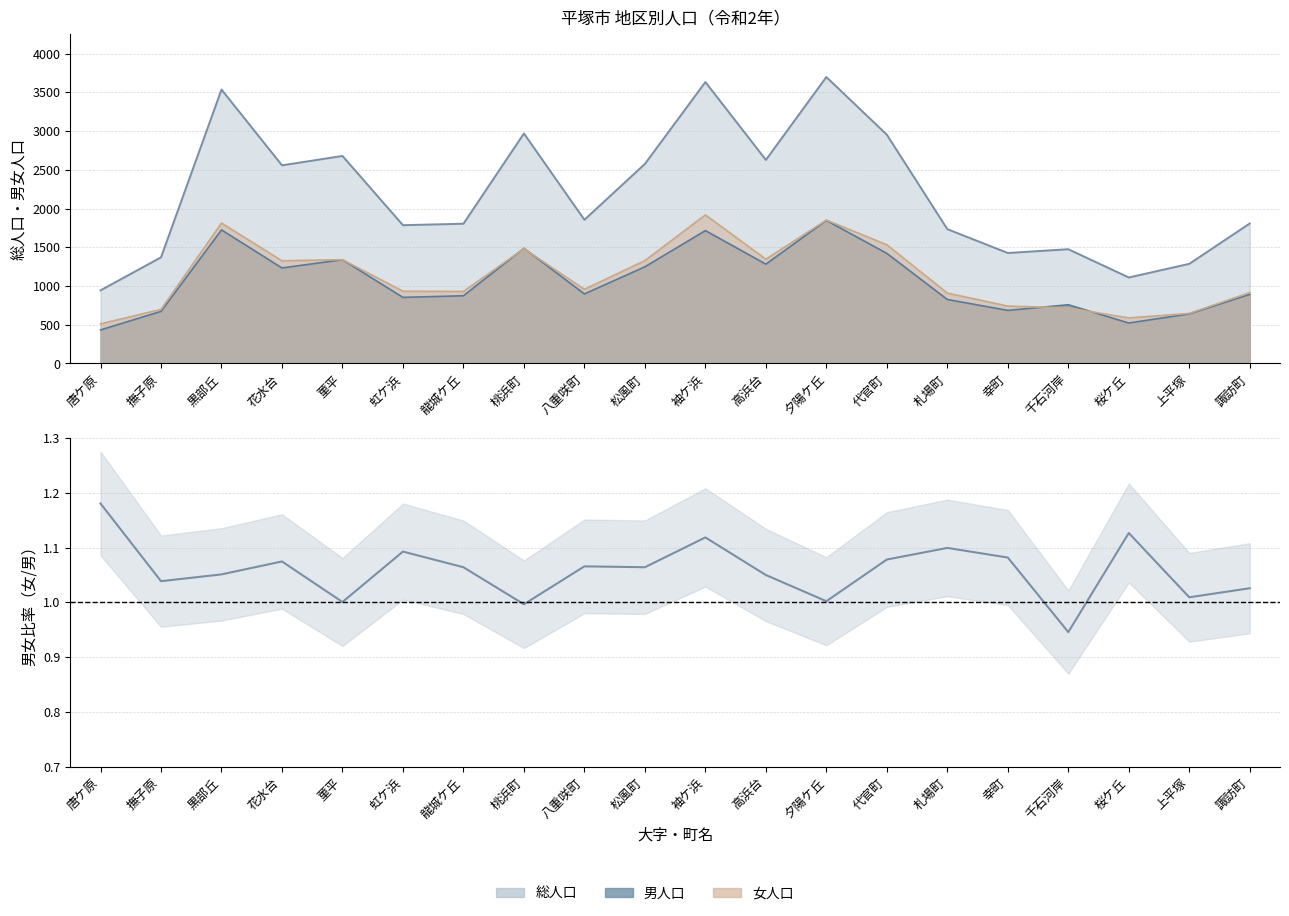

Reading right to left, what are all the values shown in this chart?

総人口: 諏訪町=1807	上平塚=1286	桜ケ丘=1110	千石河岸=1475	幸町=1426	札場町=1734	代官町=2953	夕陽ケ丘=3698	高浜台=2628	袖ケ浜=3633	松風町=2576	八重咲町=1855	桃浜町=2969	龍城ケ丘=1804	虹ケ浜=1785	菫平=2679	花水台=2558	黒部丘=3536	撫子原=1370	唐ケ原=944
男人口: 諏訪町=892	上平塚=640	桜ケ丘=522	千石河岸=758	幸町=685	札場町=826	代官町=1421	夕陽ケ丘=1847	高浜台=1282	袖ケ浜=1715	松風町=1248	八重咲町=898	桃浜町=1487	龍城ケ丘=874	虹ケ浜=853	菫平=1339	花水台=1233	黒部丘=1724	撫子原=672	唐ケ原=433
女人口: 諏訪町=915	上平塚=646	桜ケ丘=588	千石河岸=717	幸町=741	札場町=908	代官町=1532	夕陽ケ丘=1851	高浜台=1346	袖ケ浜=1918	松風町=1328	八重咲町=957	桃浜町=1482	龍城ケ丘=930	虹ケ浜=932	菫平=1340	花水台=1325	黒部丘=1812	撫子原=698	唐ケ原=511